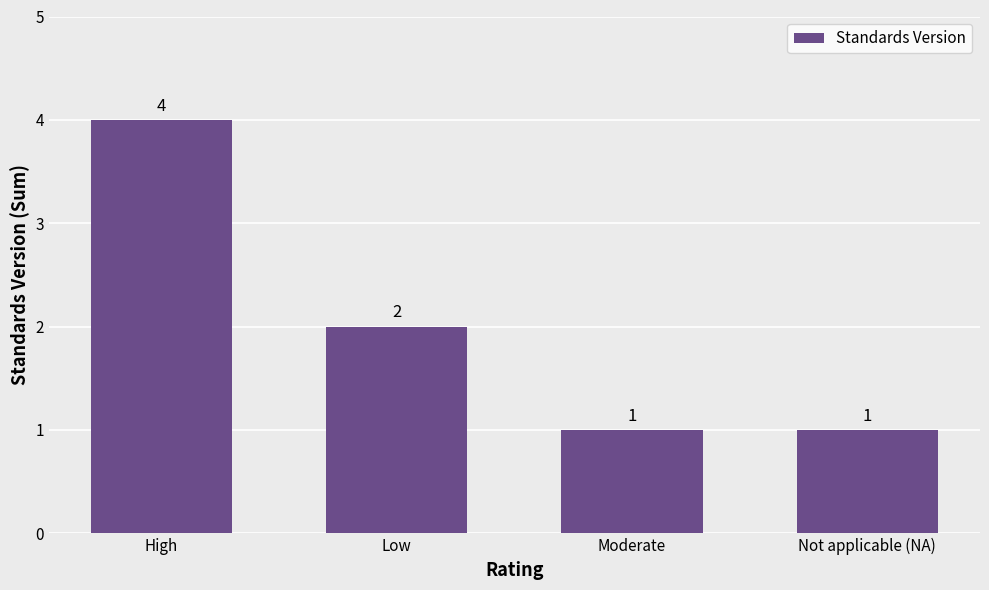

What position from the left is High?

1